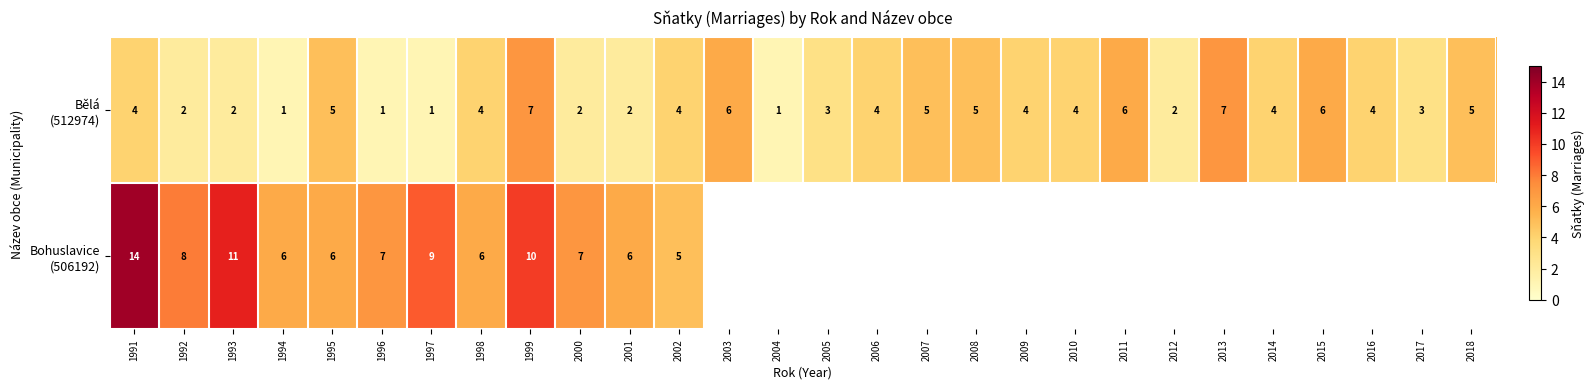

Count the number of categories in the chart.

28